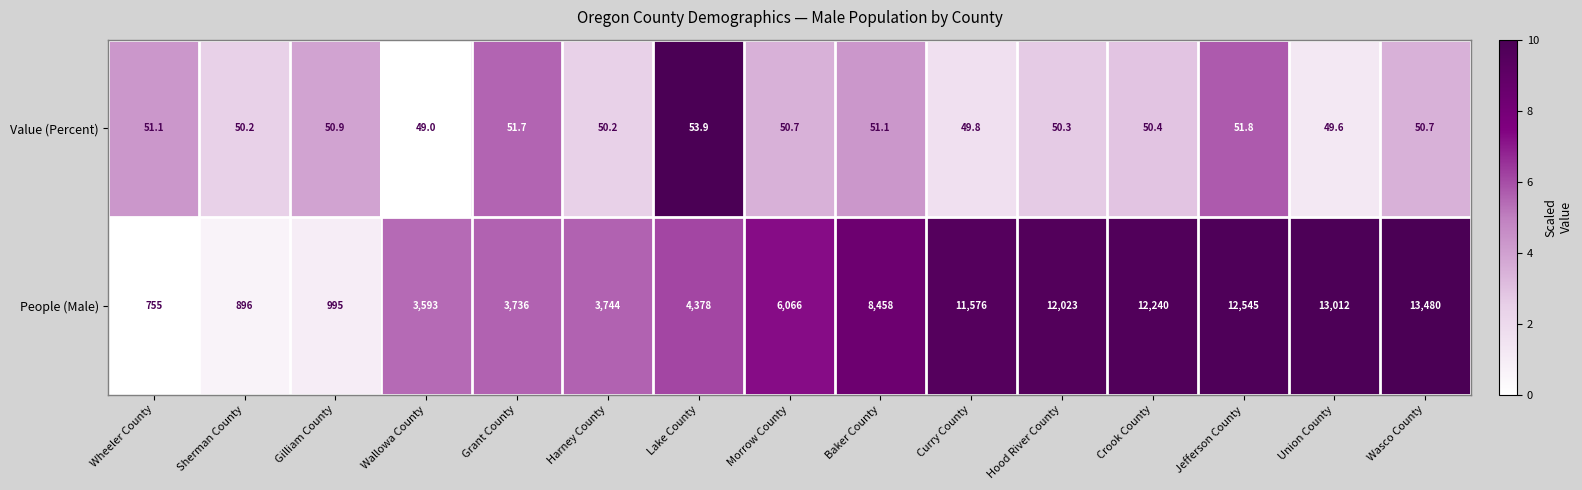

What is the difference between the second highest and second lowest values in the People (Male) series?

12116.0